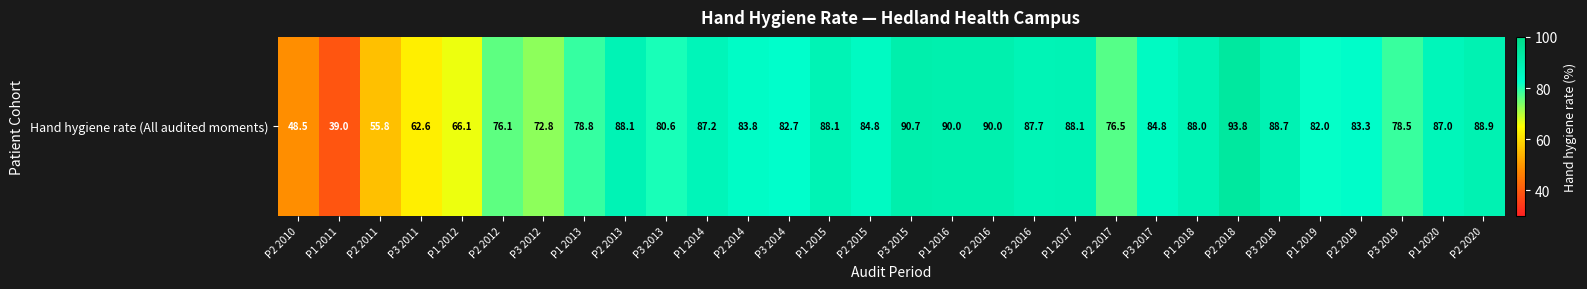

What is the smallest value displayed?

39.0